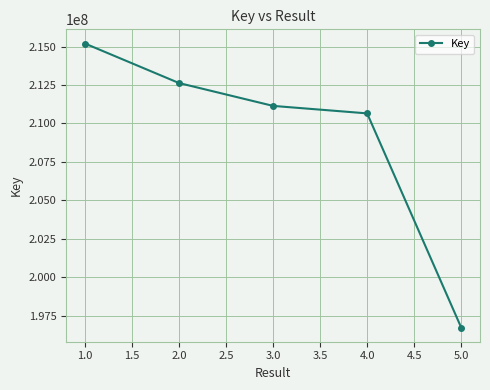

Is it true that the value at 1.0 is 86010146?

False